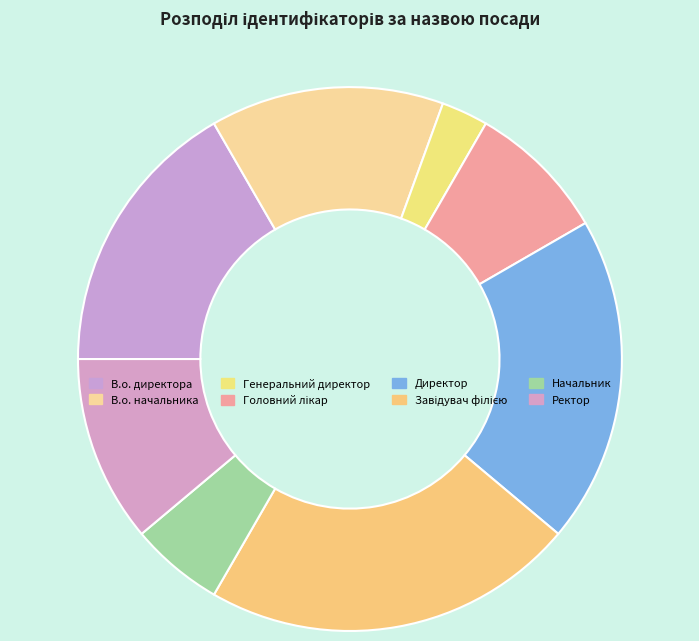

Which has a higher value, В.о. директора or Начальник?

В.о. директора